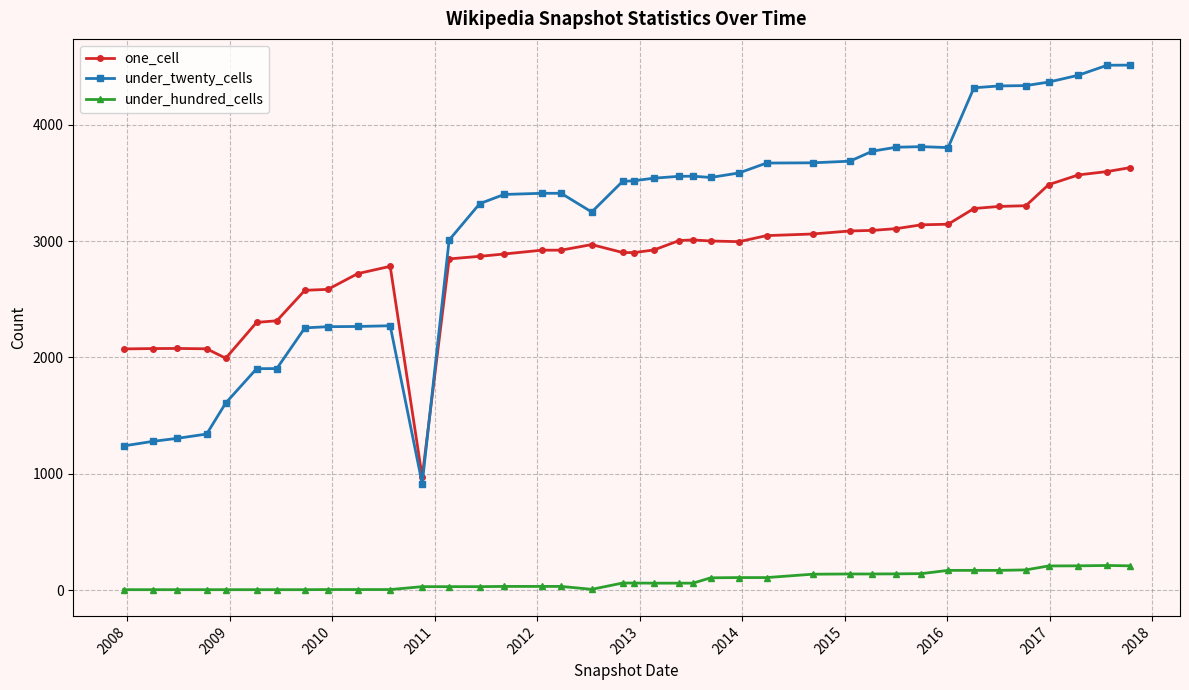

What is the maximum value shown in the chart?

4513